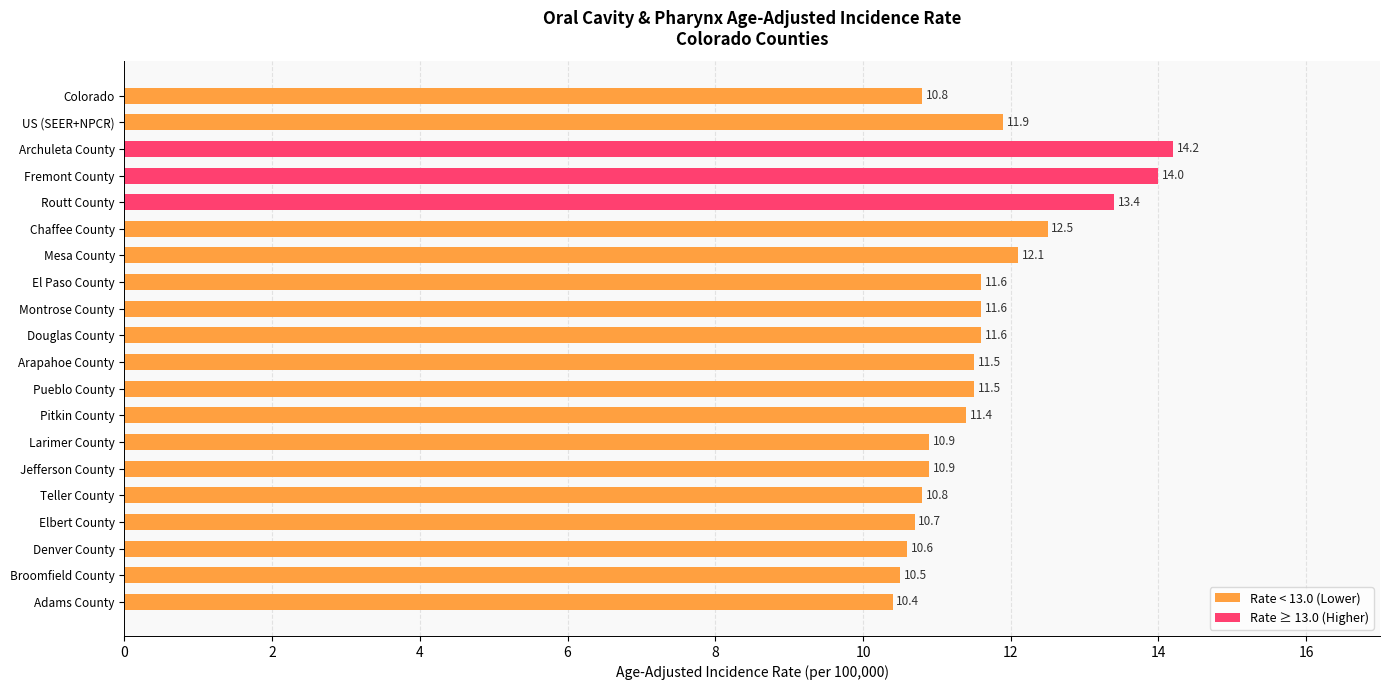

What is the label of the 9th bar from the top?

Montrose County